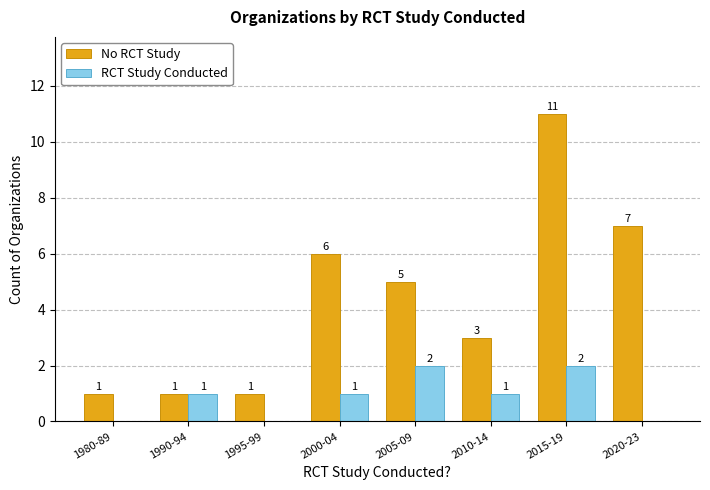

Which series has the largest total across all categories?

No RCT Study